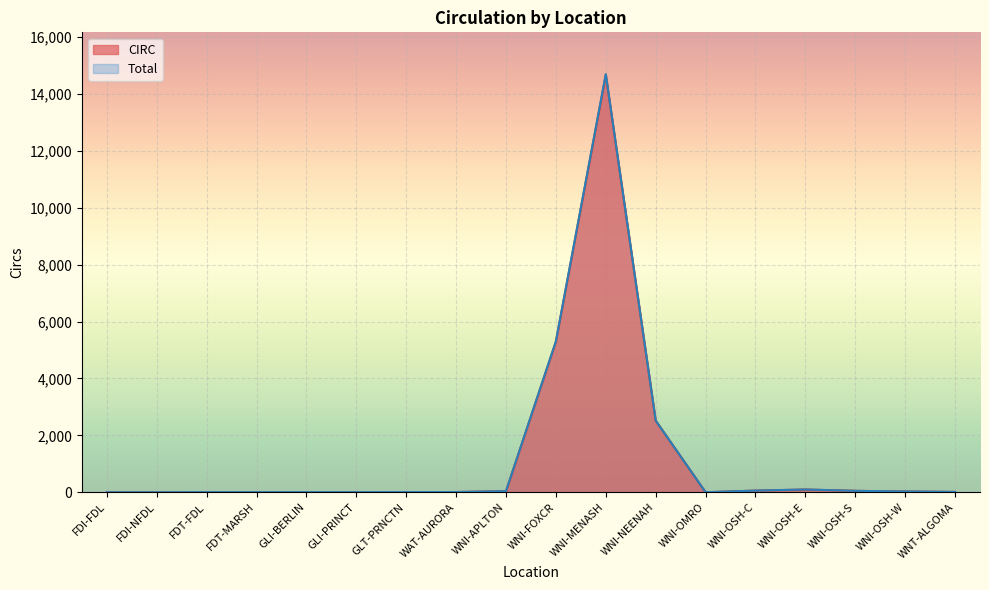

What is the difference between the CIRC values at GLI-PRINCT and WNI-NEENAH?

2515